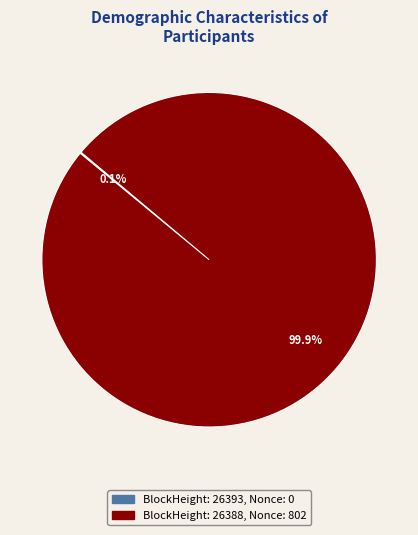

Is there a majority slice in this chart?

Yes